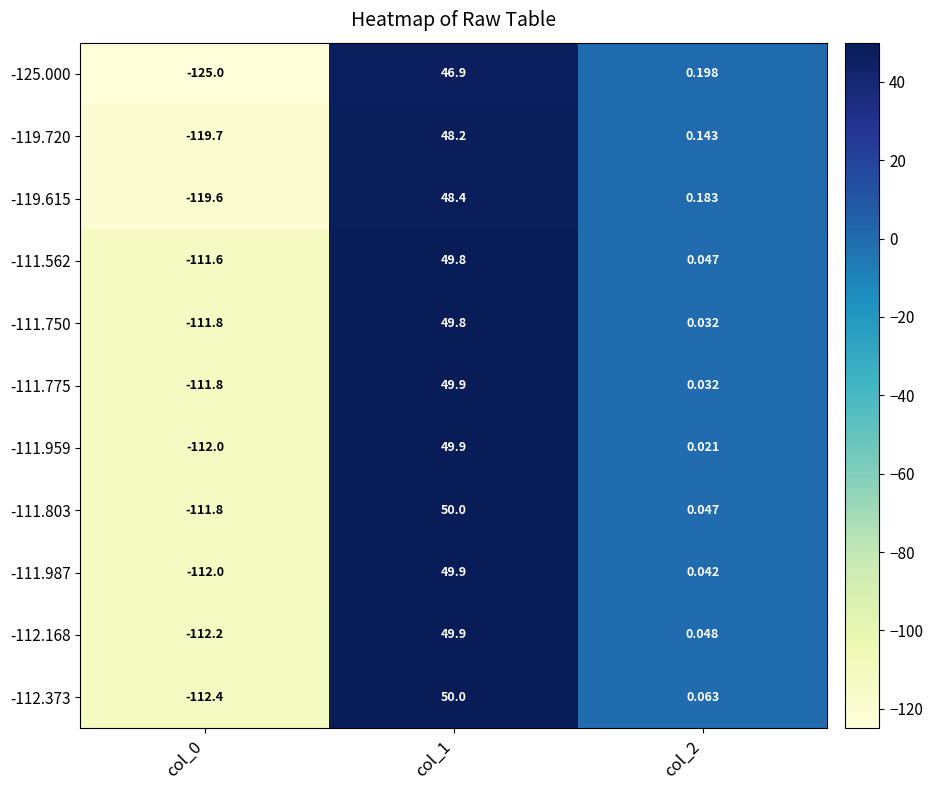

How many categories are shown in the chart?

3